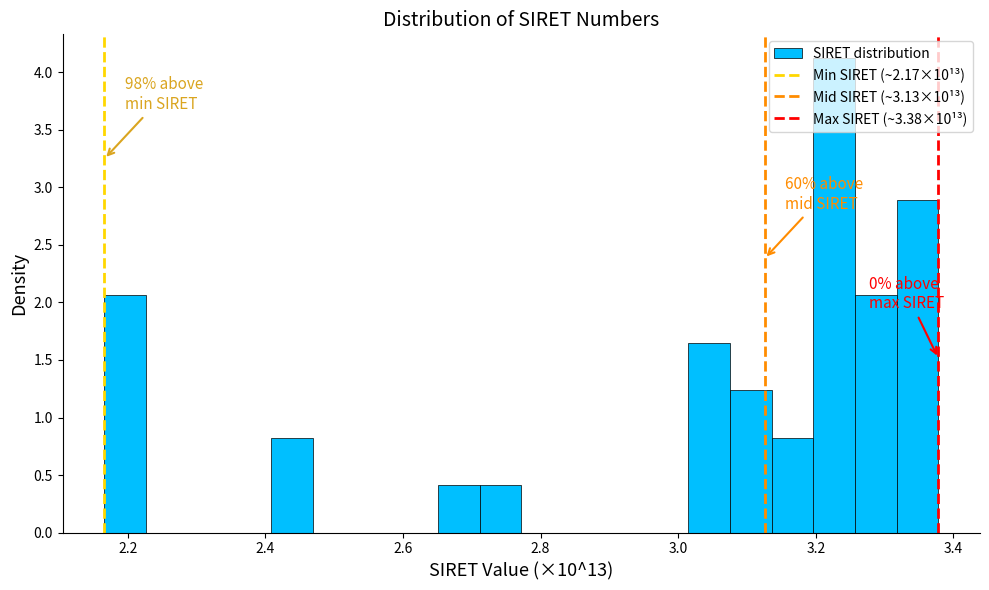

Read against the x-axis, roughly where is the centre of the tallest bar?

3.22